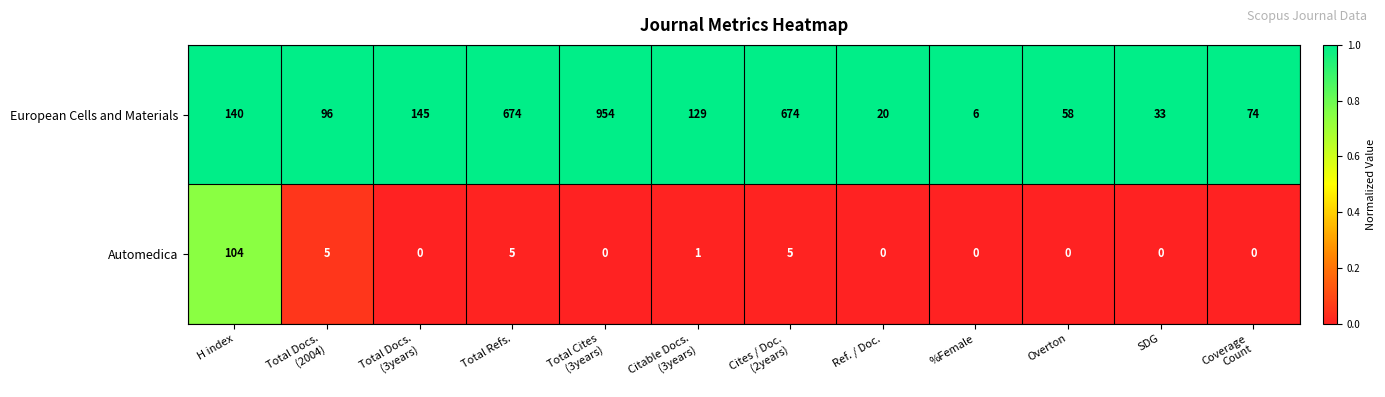

The Automedica series shows 25 at H index. True or false?

False